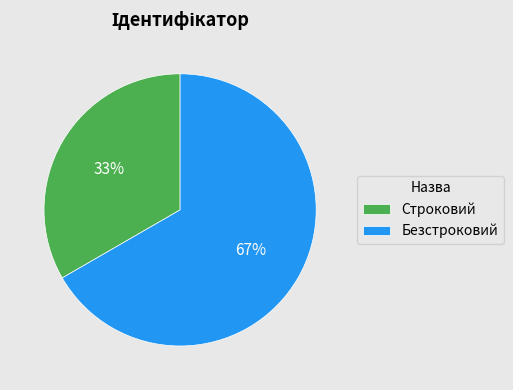

Do Безстроковий and Строковий together represent more than half of the pie?

Yes